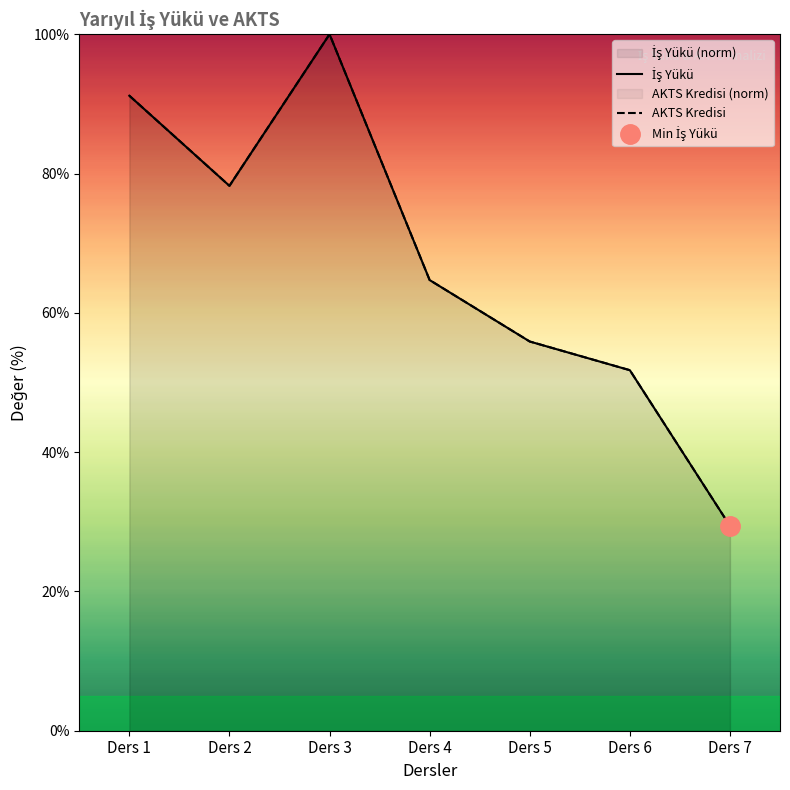

The value of AKTS Kredisi at Ders 2 is 78.2. True or false?

True